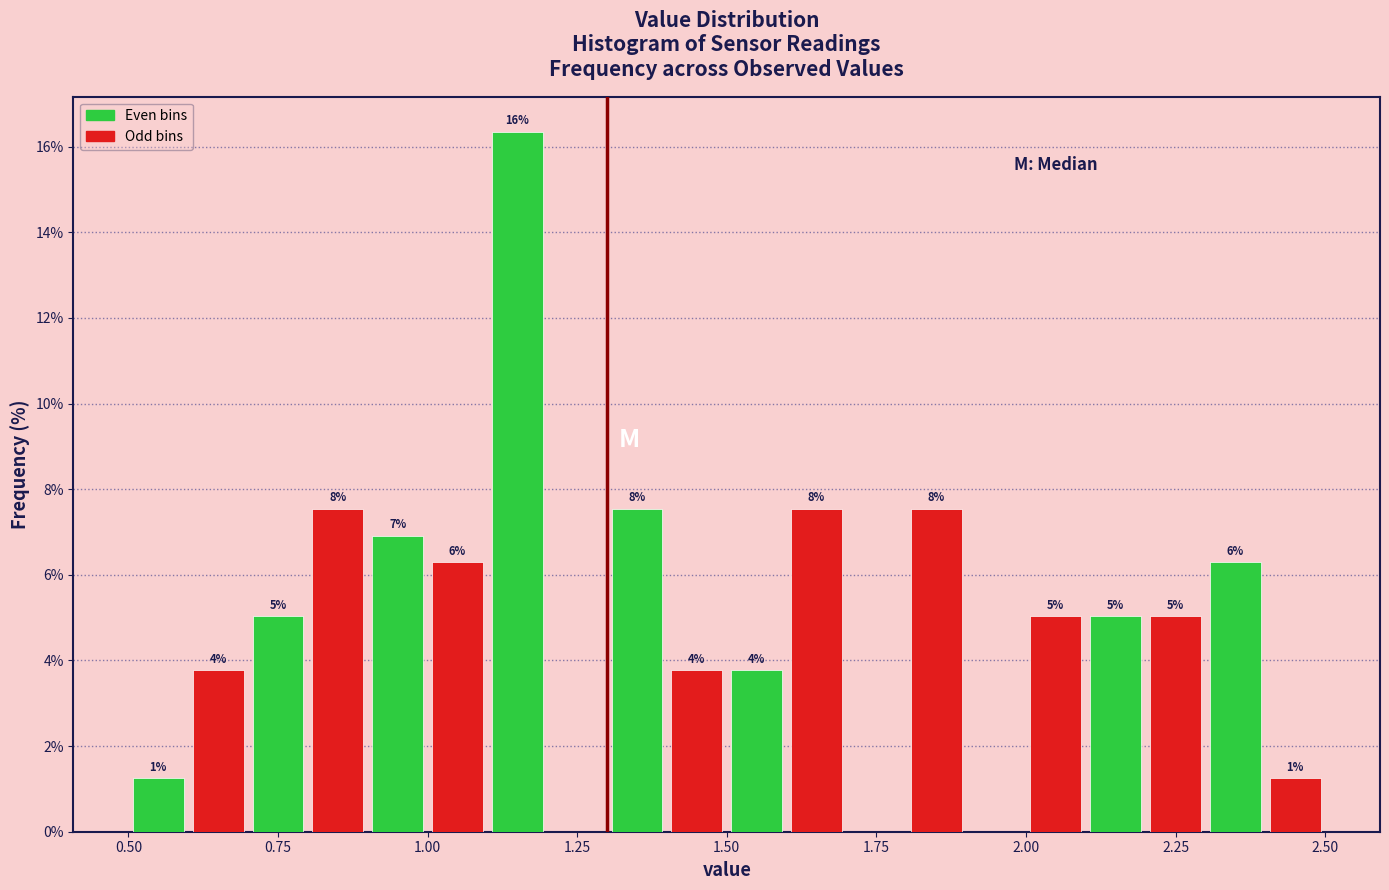

Around what value on the x-axis is the tallest bar? Give the approximate position of its centre, as read against the axis.

1.15